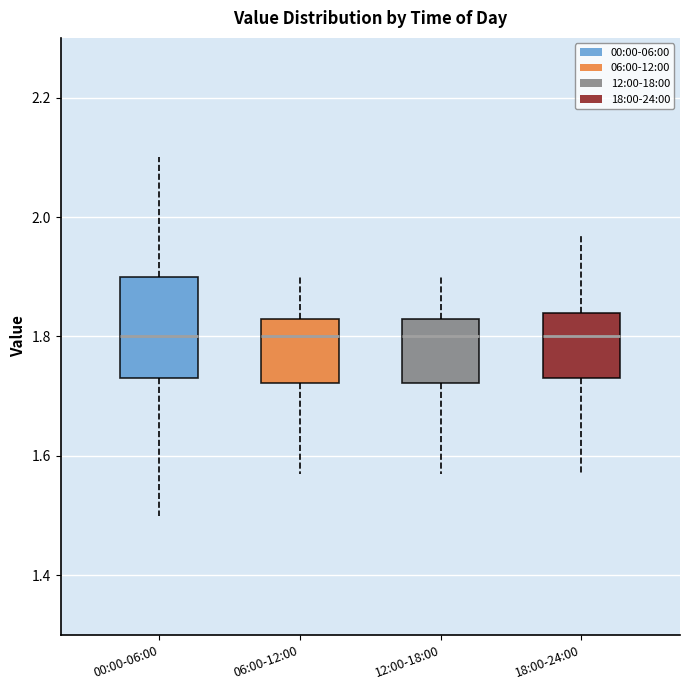

Where does the upper whisker of the box for 00:00-06:00 end on the y-axis? The values are not printed on the chart, so give them approximately, as read against the axis.

2.10